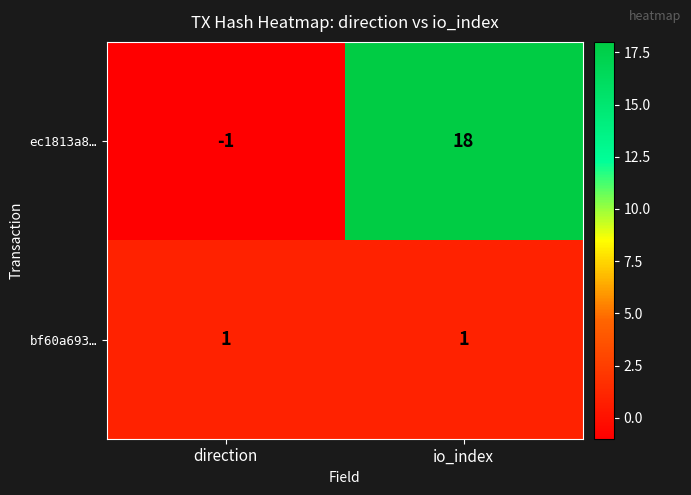

Reading left to right, what are all the values shown in this chart?

ec1813a8…: -1	18
bf60a693…: 1	1